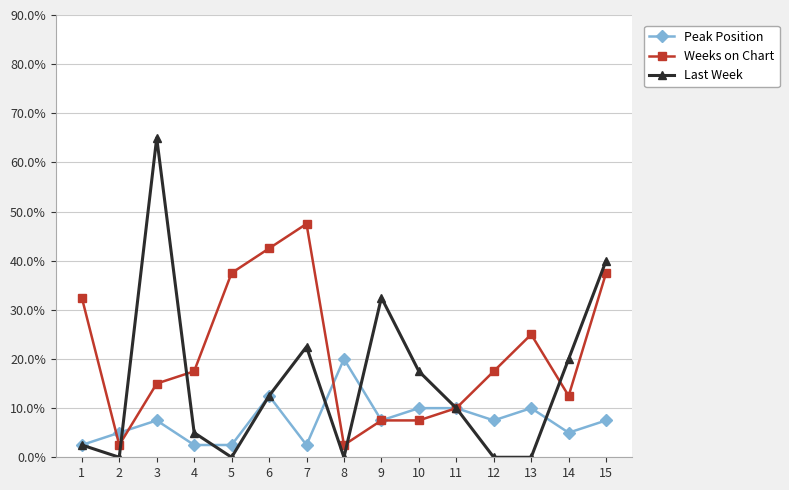

What are all the series names shown in the legend?

Peak Position, Weeks on Chart, Last Week